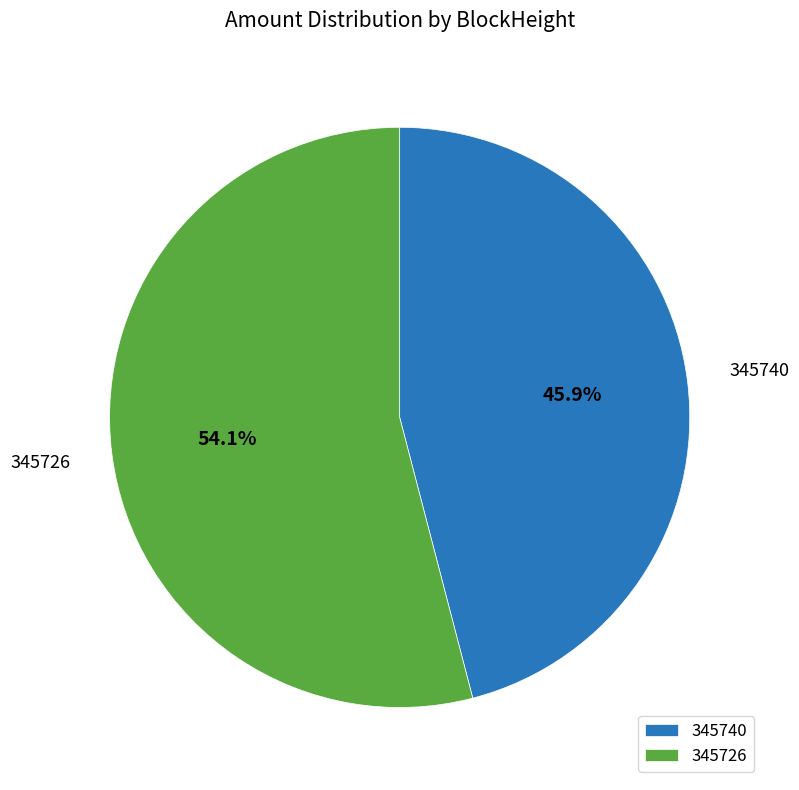

Does 345726 account for over 50% of the chart?

Yes